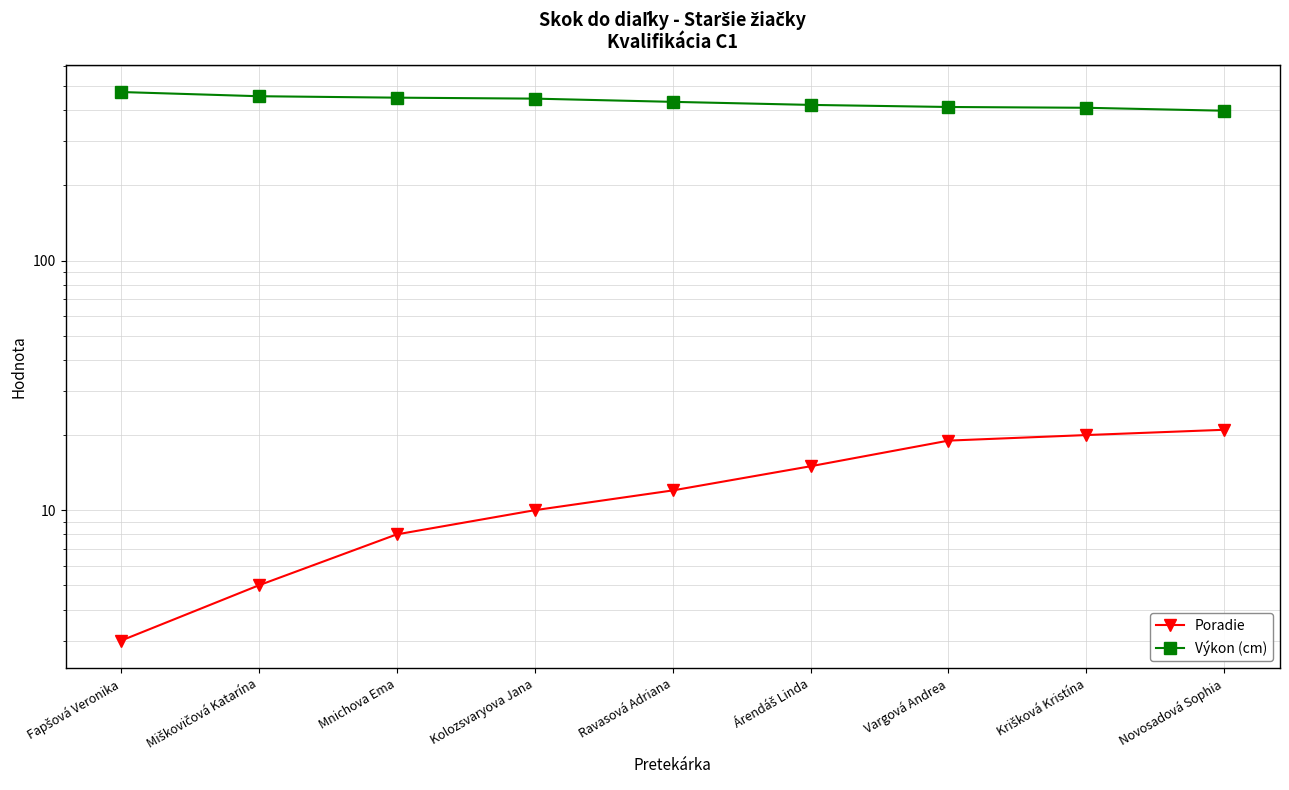

List the series in order of their overall mean, lowest first.

Poradie, Výkon (cm)